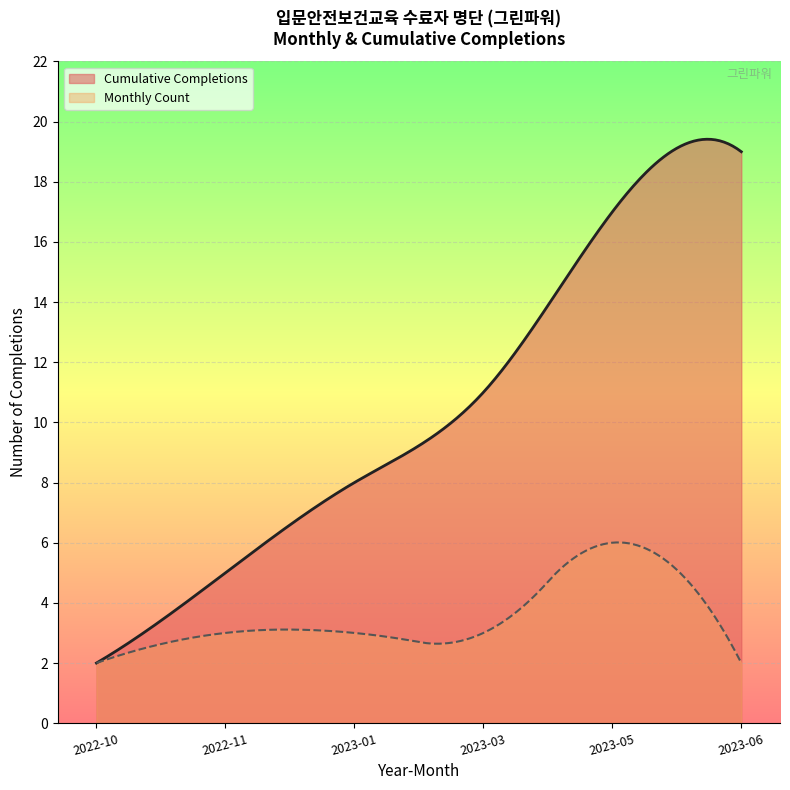

What value does the data have at 2023-01-04, to the nearest 10?

10